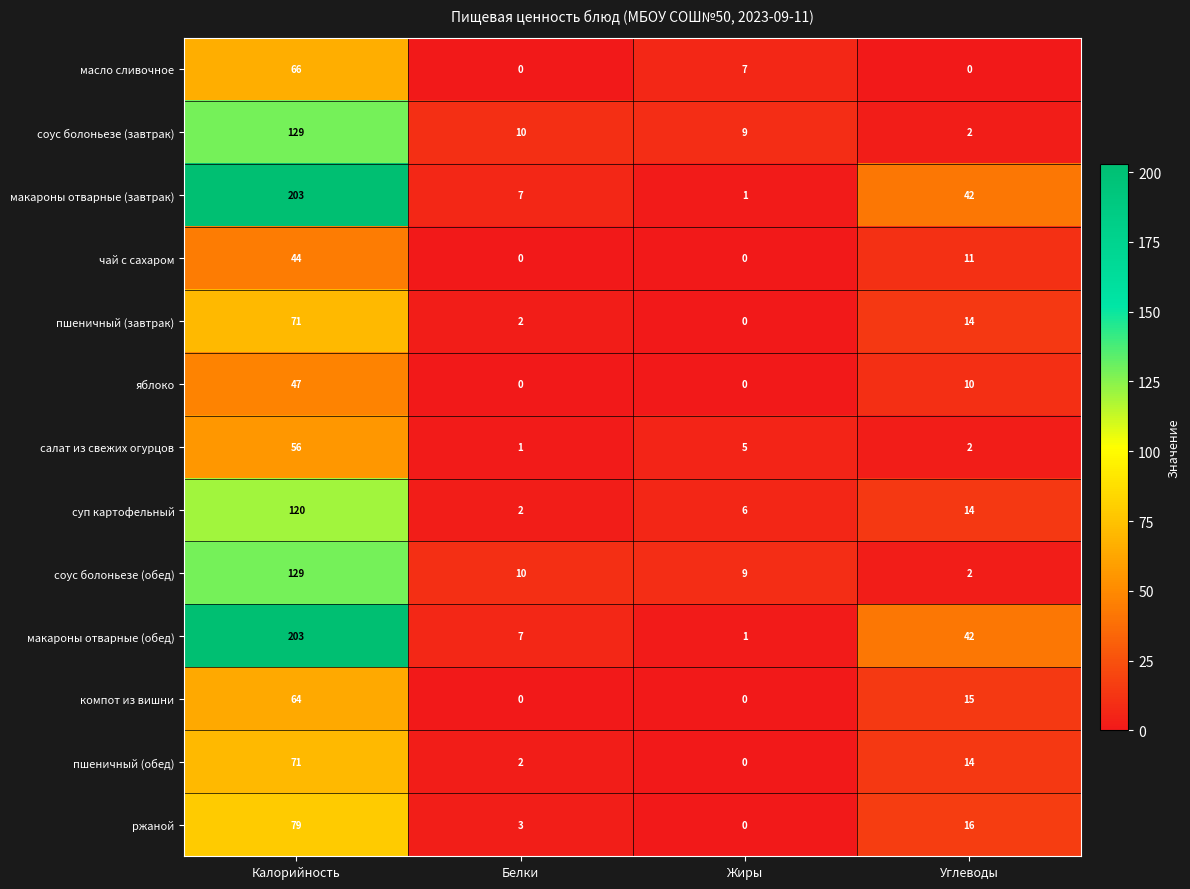

Rank the categories by ржаной value from highest to lowest.

Калорийность, Углеводы, Белки, Жиры